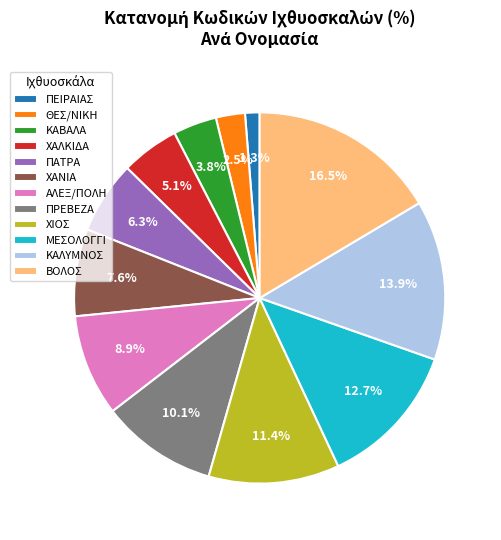

Rank the categories by value from lowest to highest.

ΠΕΙΡΑΙΑΣ, ΘΕΣ/ΝΙΚΗ, ΚΑΒΑΛΑ, ΧΑΛΚΙΔΑ, ΠΑΤΡΑ, ΧΑΝΙΑ, ΑΛΕΞ/ΠΟΛΗ, ΠΡΕΒΕΖΑ, ΧΙΟΣ, ΜΕΣΟΛΟΓΓΙ, ΚΑΛΥΜΝΟΣ, ΒΟΛΟΣ